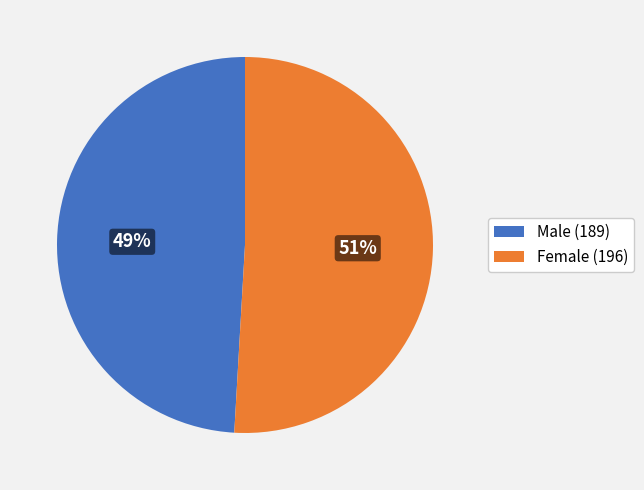

Is it true that Female (196) is 39% of the pie?

False